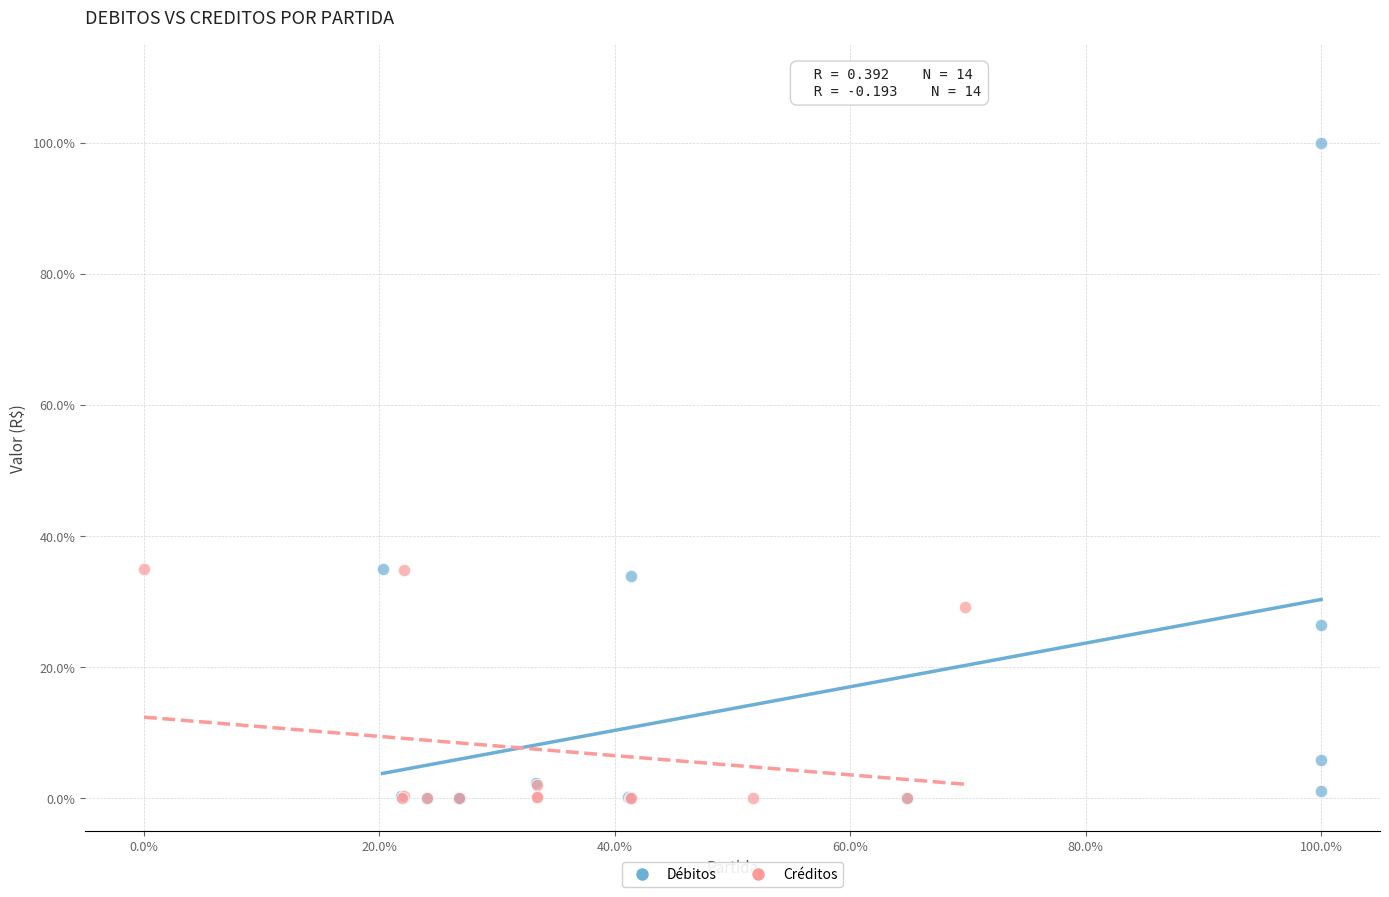

Which series contains the highest Y value?

Débitos